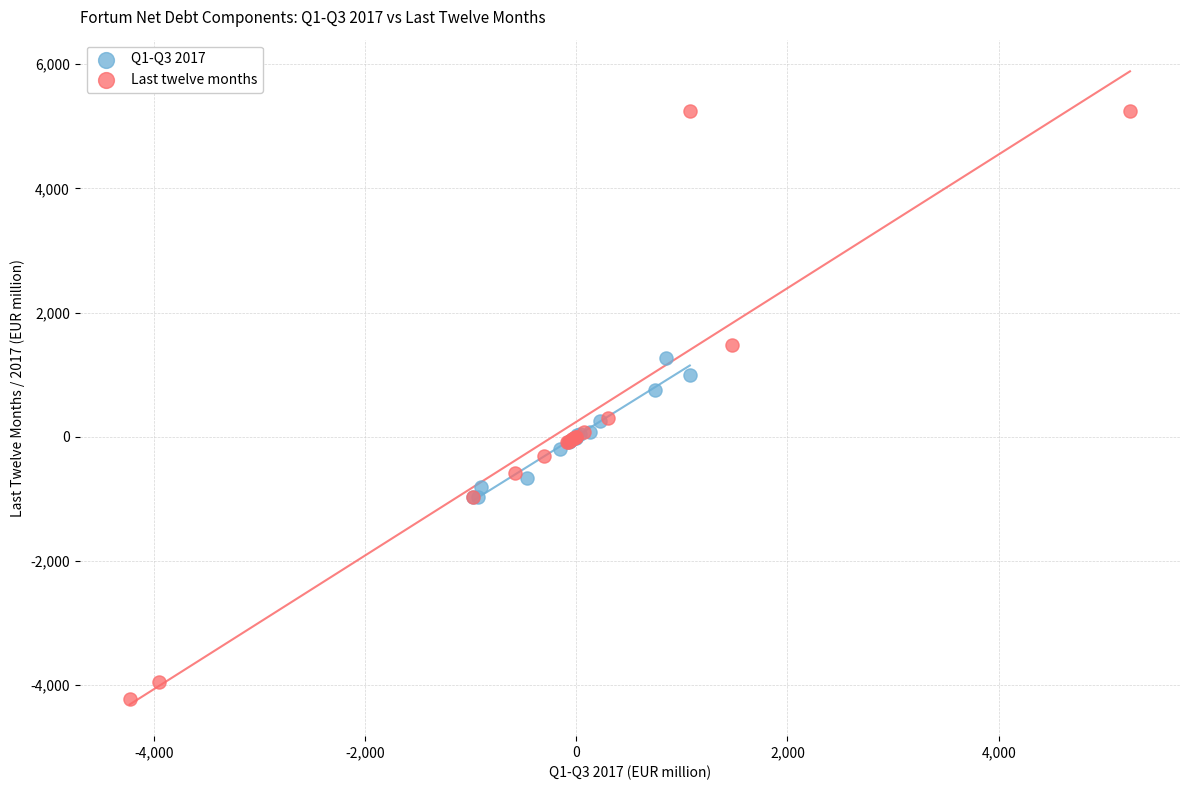

Which series has the widest spread of Y values?

Last twelve months